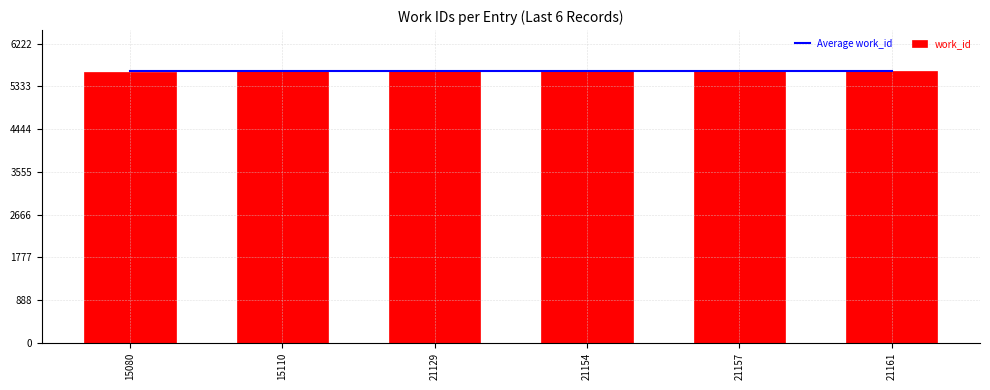

Which category has the highest value across all series?

15110